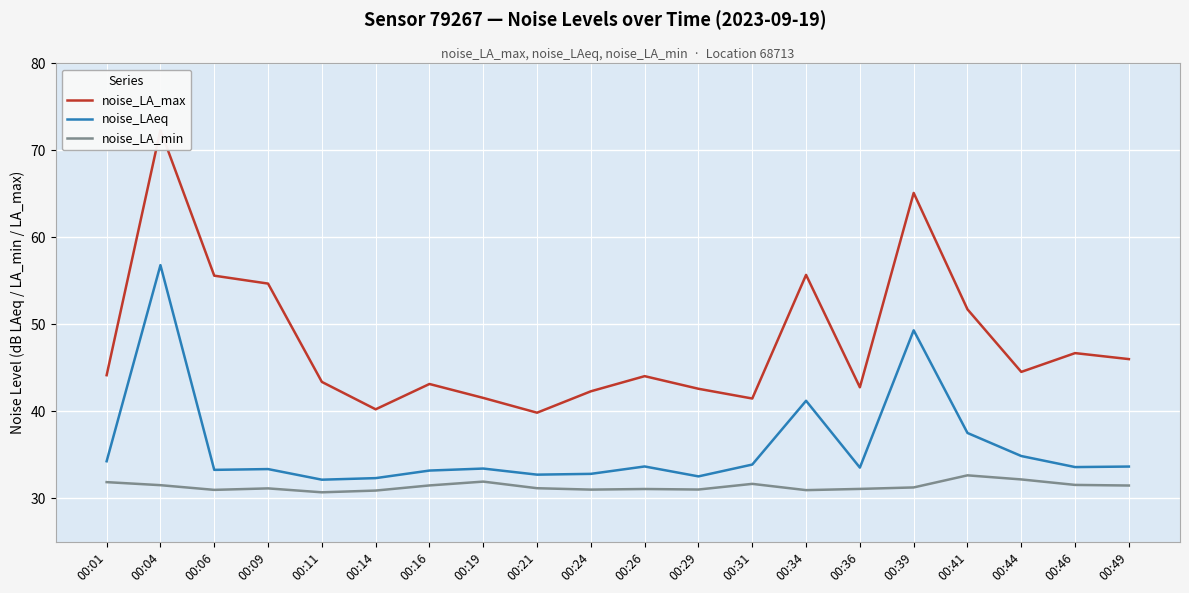

What is the average value of the noise_LAeq series?

35.9